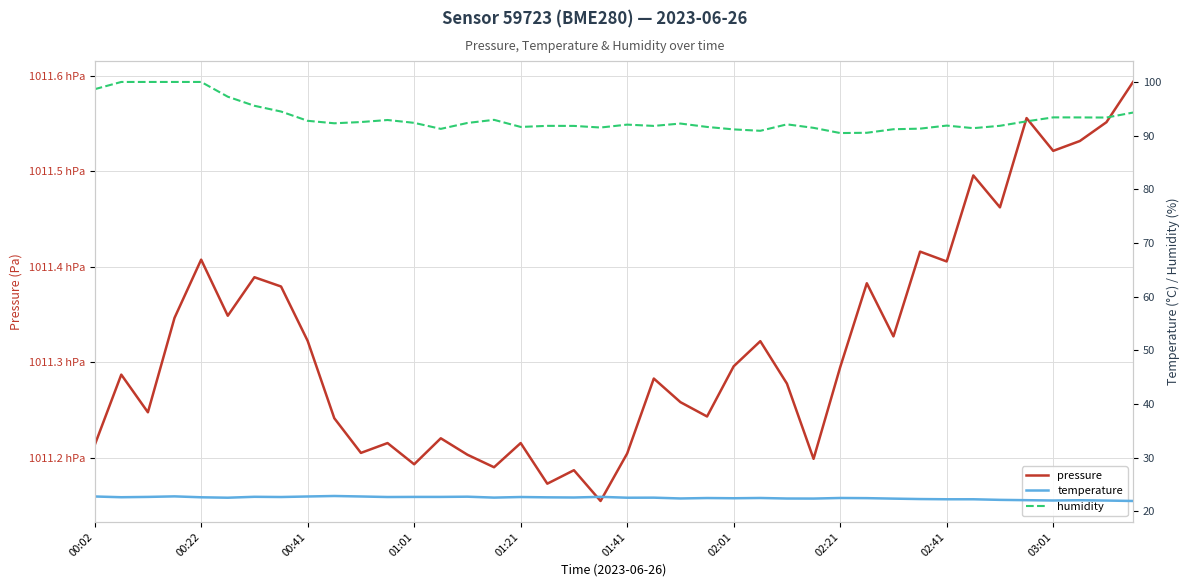

Reading left to right, what are all the values shown in this chart?

pressure: 101121.3	101128.7	101124.8	101134.7	101140.8	101134.9	101138.9	101137.9	101132.2	101124.2	101120.5	101121.6	101119.3	101122.1	101120.3	101119.0	101121.6	101117.3	101118.7	101115.5	101120.5	101128.3	101125.8	101124.3	101129.6	101132.2	101127.8	101119.9	101129.5	101138.3	101132.7	101141.6	101140.6	101149.6	101146.2	101155.6	101152.1	101153.2	101155.1	101159.3
temperature: 22.8	22.6	22.7	22.8	22.6	22.5	22.7	22.7	22.8	22.9	22.8	22.7	22.7	22.7	22.7	22.6	22.7	22.6	22.6	22.7	22.5	22.6	22.4	22.5	22.4	22.5	22.4	22.4	22.5	22.5	22.4	22.3	22.2	22.2	22.1	22.1	22.0	22.1	22.0	21.9
humidity: 98.7	100.0	100.0	100.0	100.0	97.2	95.6	94.5	92.8	92.3	92.5	92.9	92.4	91.3	92.4	92.9	91.6	91.8	91.8	91.5	92.0	91.8	92.2	91.6	91.2	90.9	92.1	91.5	90.5	90.5	91.2	91.3	91.9	91.4	91.8	92.7	93.4	93.4	93.4	94.3